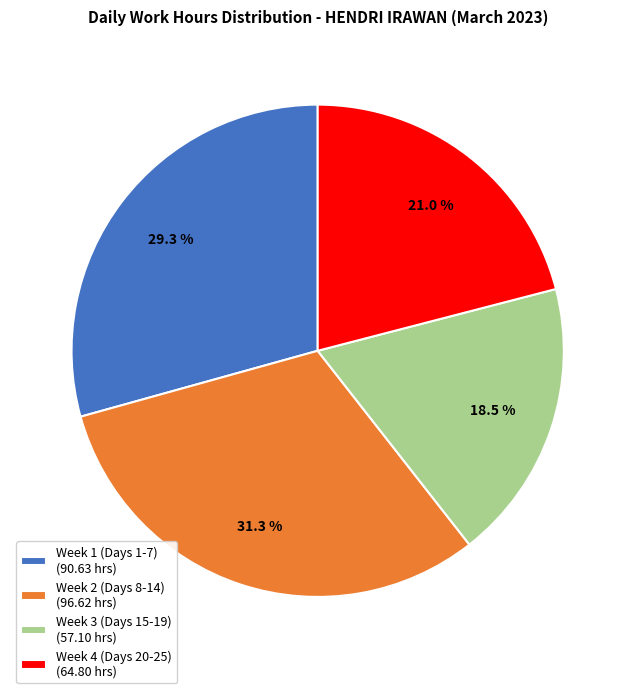

What portion of the pie excludes Week 4 (Days 20-25) (64.80 hrs)?

79.0%